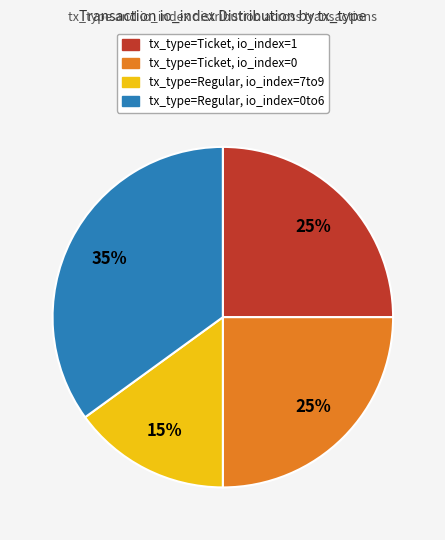

How many slices are in this pie chart?

4